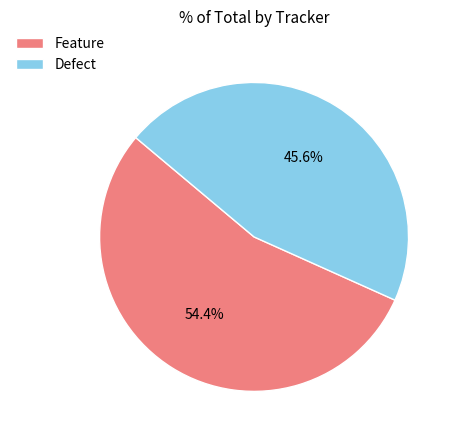

Is it true that Defect is 57% of the pie?

False